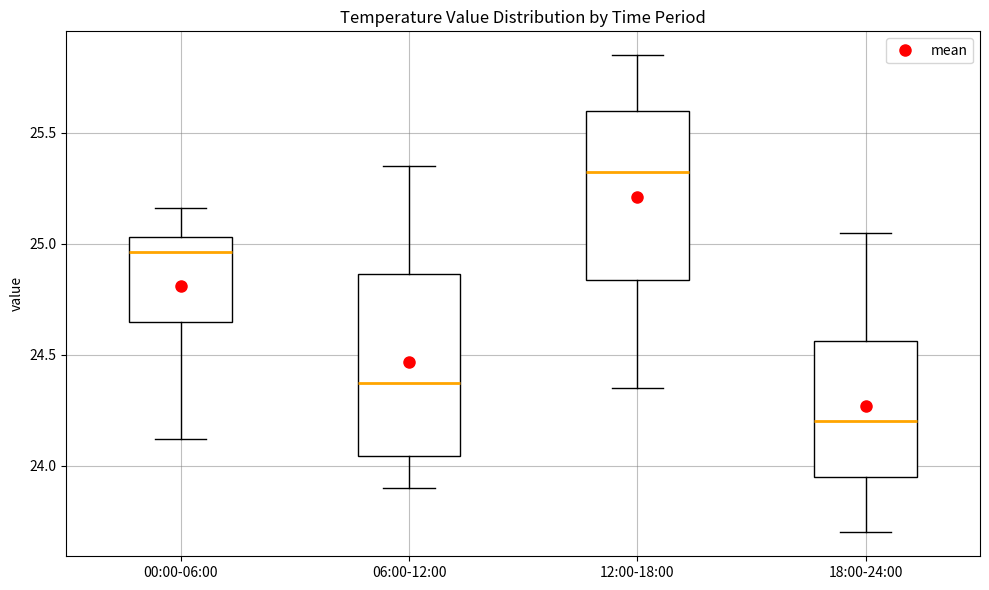

Where does the lower whisker of the box for 06:00-12:00 end on the y-axis? The values are not printed on the chart, so give them approximately, as read against the axis.

23.90